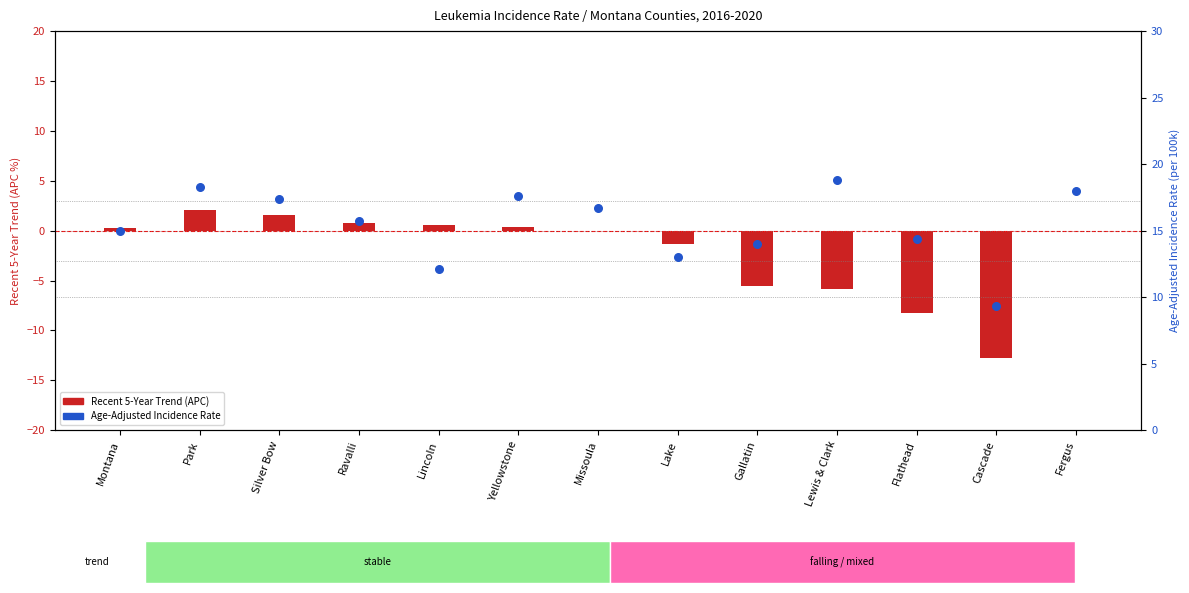

Which series contains the highest Y value?

Age-Adjusted Incidence Rate